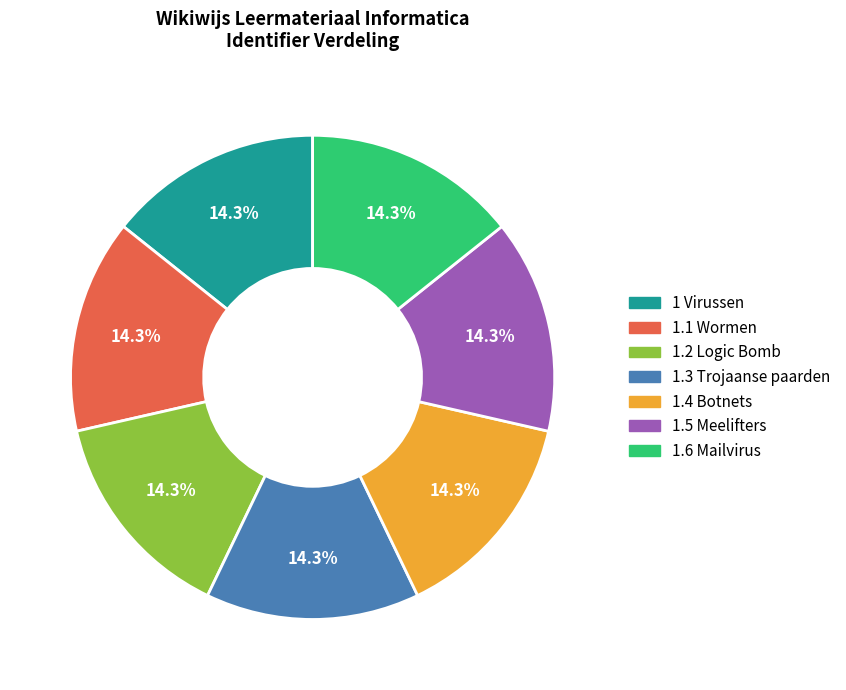

How many slices are in this pie chart?

7